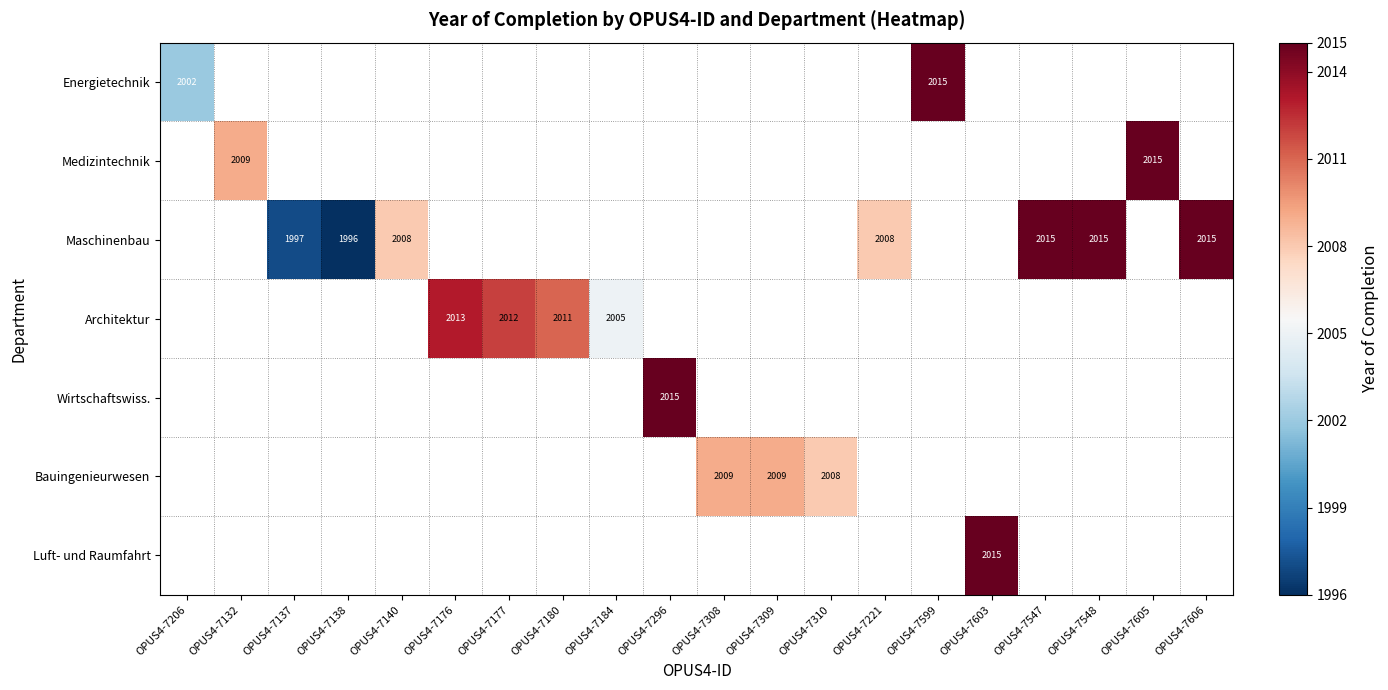

Is the value of Wirtschaftswiss. at OPUS4-7296 greater than the value of Bauingenieurwesen at OPUS4-7184?

No